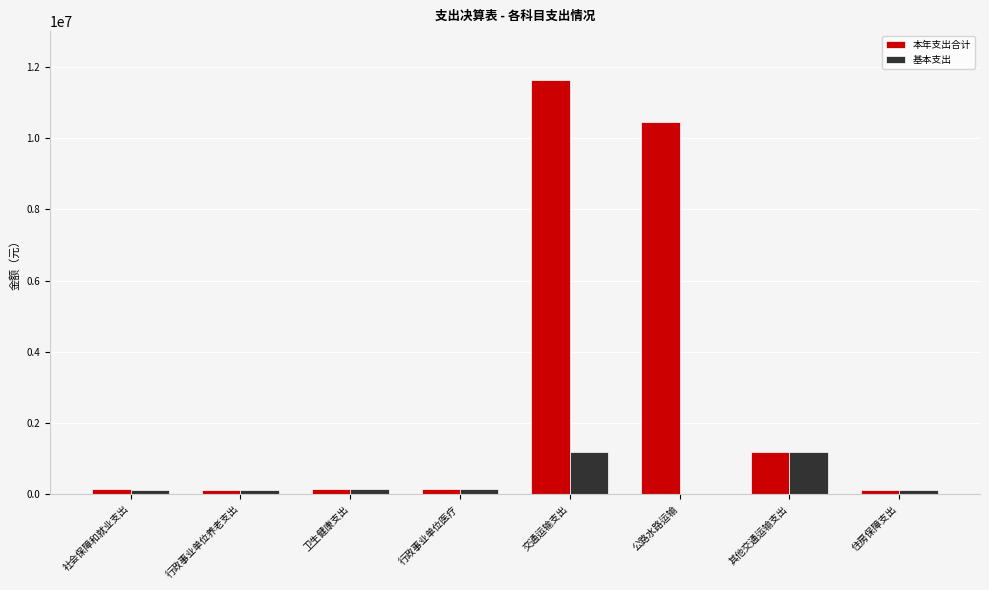

What is the sum of all 基本支出 values?

3009423.3